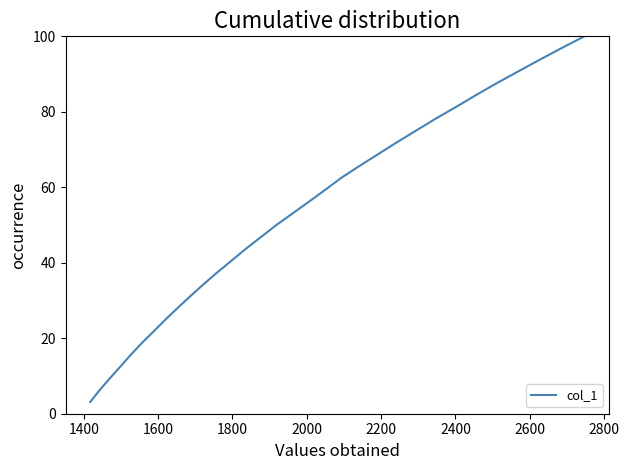

What is the difference between the maximum and minimum values?

96.9